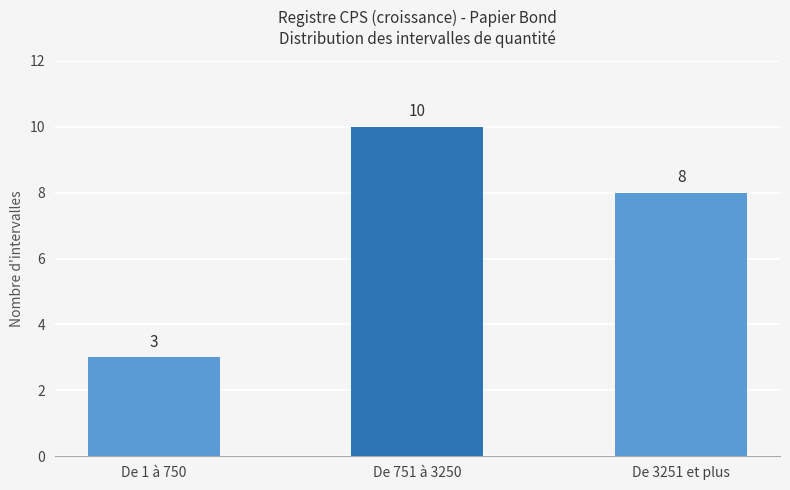

What position from the right is De 1 à 750?

3